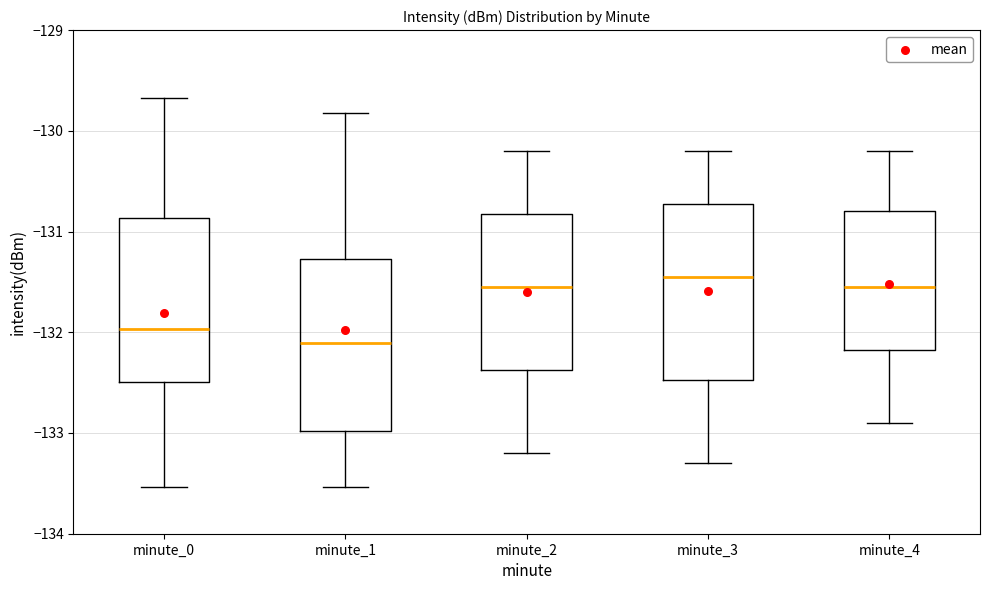

Reading left to right, transcribe this box plot: for each box, give where its median line is, the range the box spans, and where its two whiskers end, as read against the y-axis. The values are not printed on the chart, so give them approximately, as read against the axis.

minute_0: median -132.0, box -132.5 to -130.9, whiskers -133.5 to -129.7
minute_1: median -132.1, box -133.0 to -131.3, whiskers -133.5 to -129.8
minute_2: median -131.5, box -132.4 to -130.8, whiskers -133.2 to -130.2
minute_3: median -131.4, box -132.5 to -130.7, whiskers -133.3 to -130.2
minute_4: median -131.5, box -132.2 to -130.8, whiskers -132.9 to -130.2